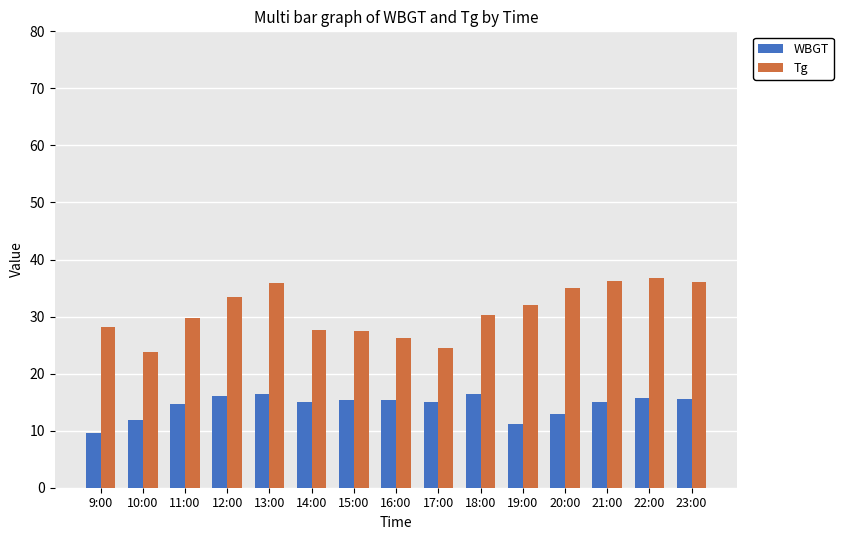

Rank the series at 20:00 from lowest to highest value.

WBGT, Tg